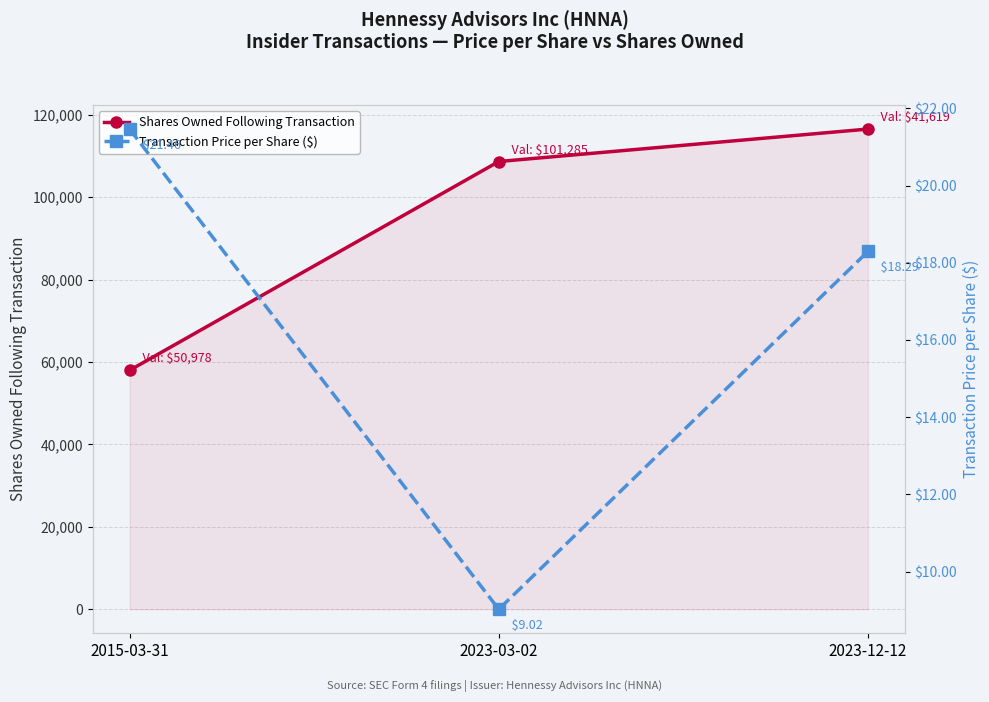

What is the value of the Transaction Price per Share ($) point at the 1st from the left?

21.5